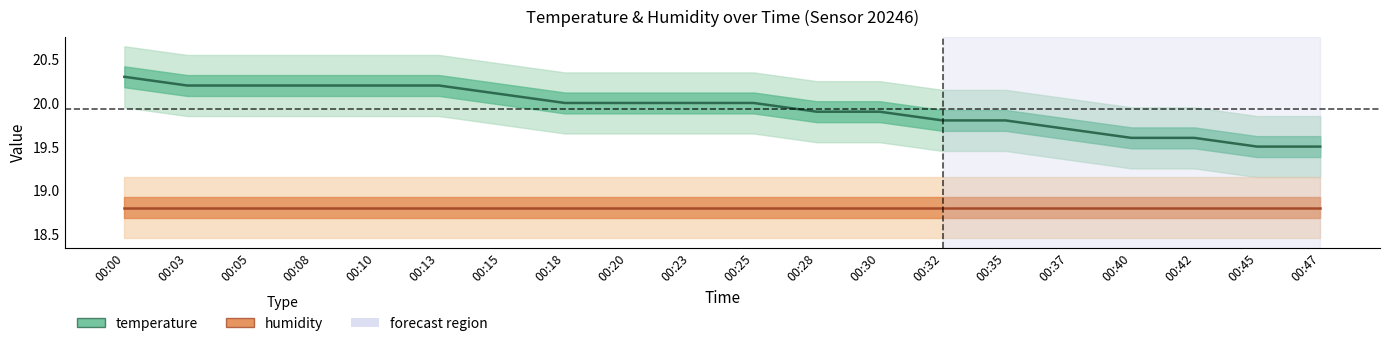

List the labels in order of value, smallest first.

00:45, 00:47, 00:40, 00:42, 00:37, 00:32, 00:35, 00:28, 00:30, 00:18, 00:20, 00:23, 00:25, 00:15, 00:03, 00:05, 00:08, 00:10, 00:13, 00:00